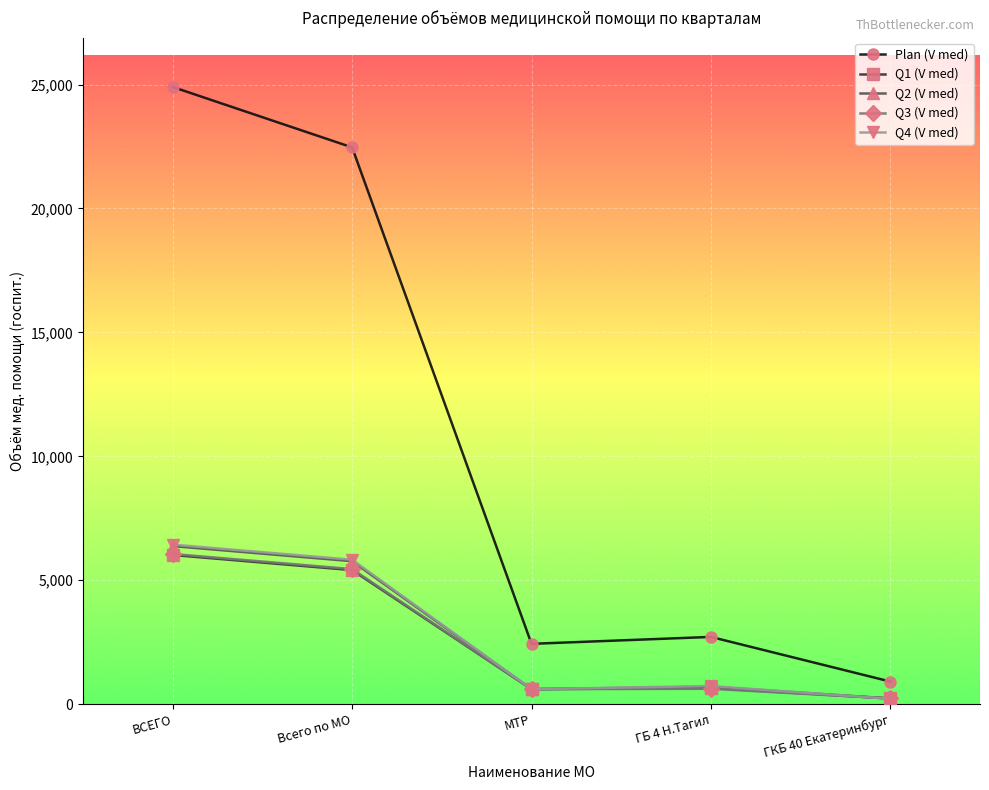

True or false: Q1 (V med) and Plan (V med) cross at least once.

False